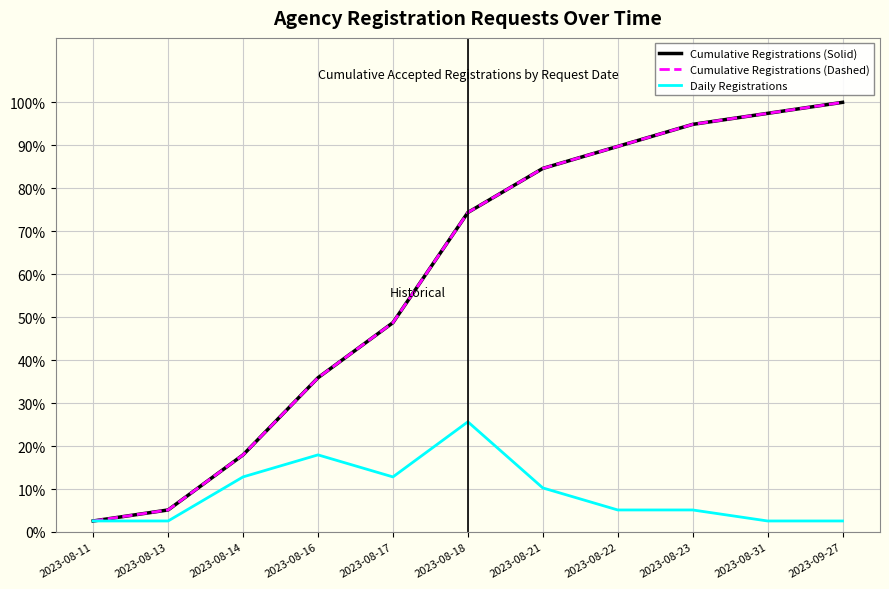

Where does the Daily Registrations series first go above 5?

2023-08-14